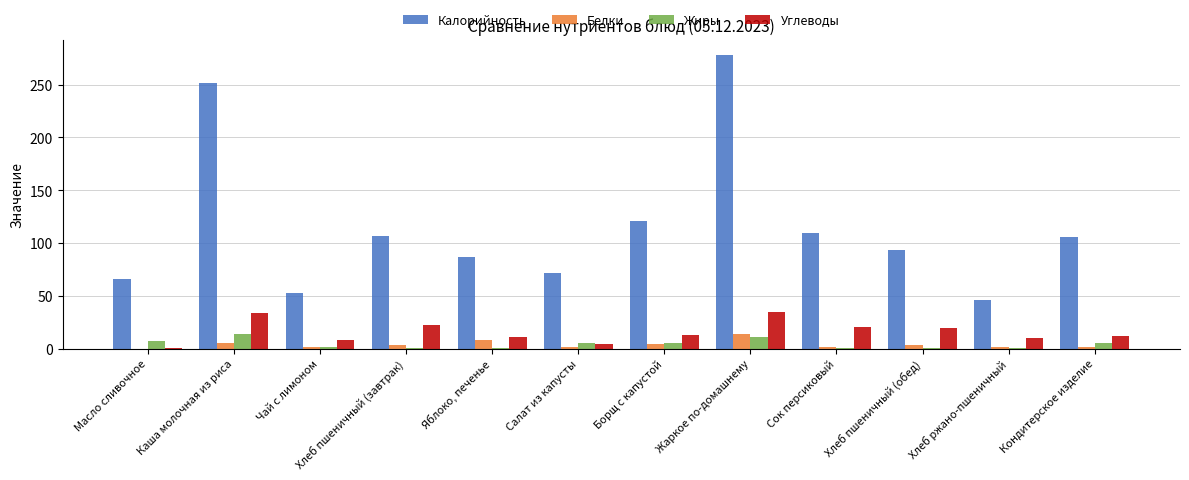

Is the value of Углеводы at Чай с лимоном greater than the value of Калорийность at Яблоко, печенье?

No